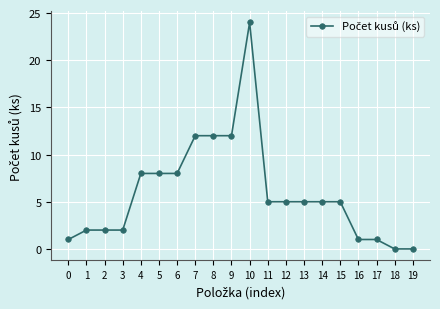

Is this an area chart (filled region under the line)?

No